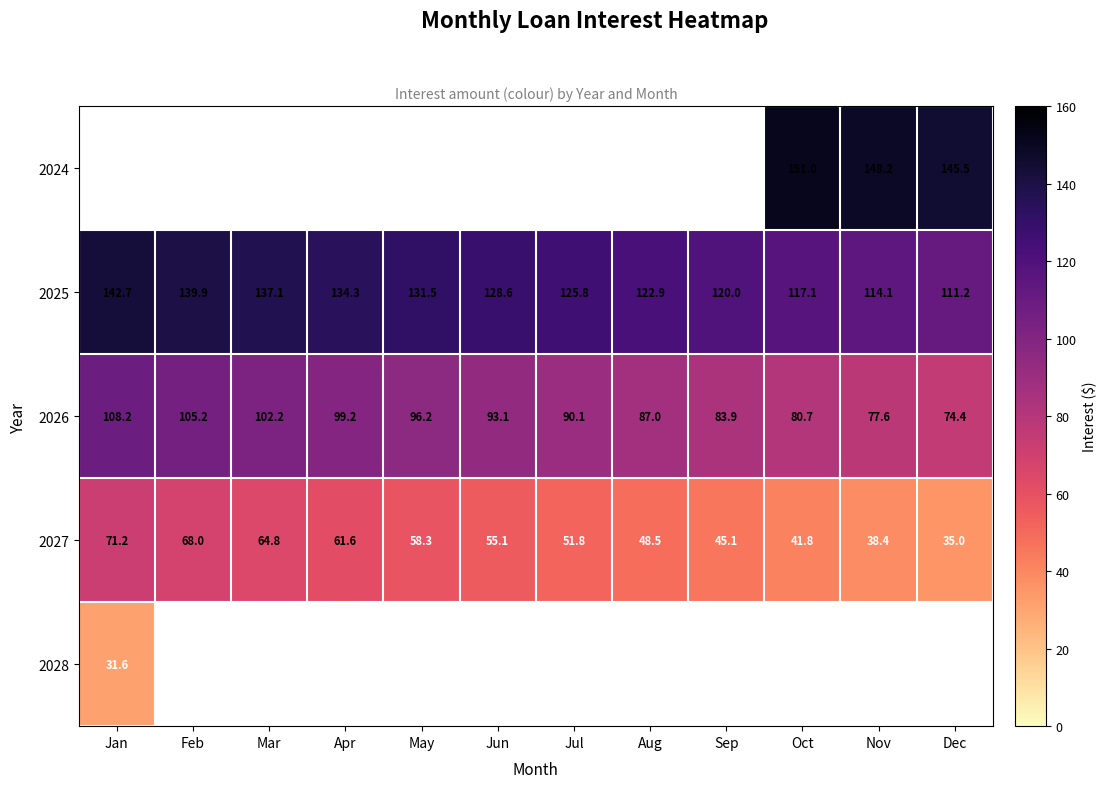

List the labels in order of 2025 value, smallest first.

Dec, Nov, Oct, Sep, Aug, Jul, Jun, May, Apr, Mar, Feb, Jan